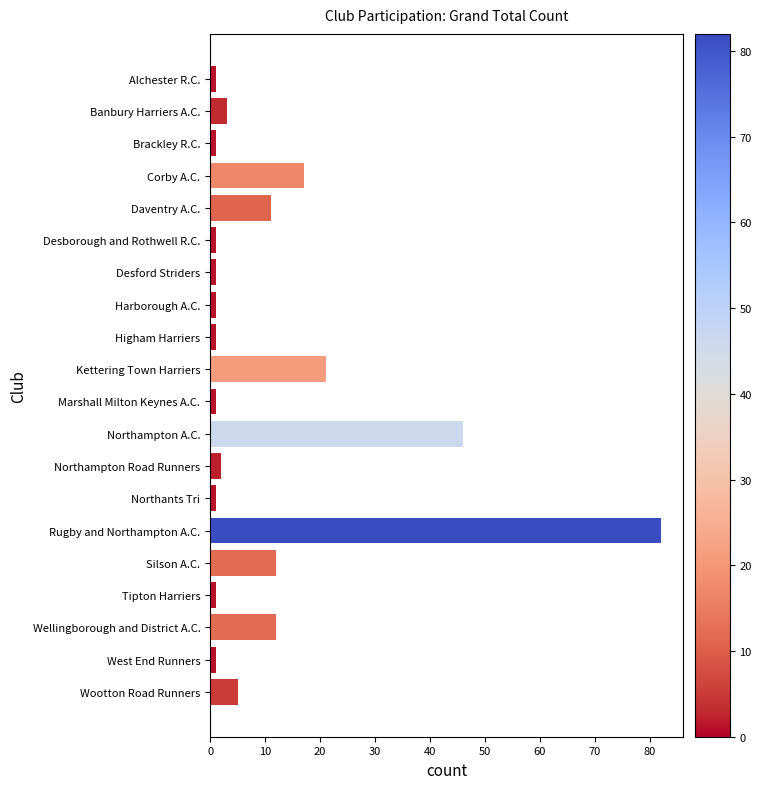

Between Brackley R.C. and Corby A.C., which is larger?

Corby A.C.